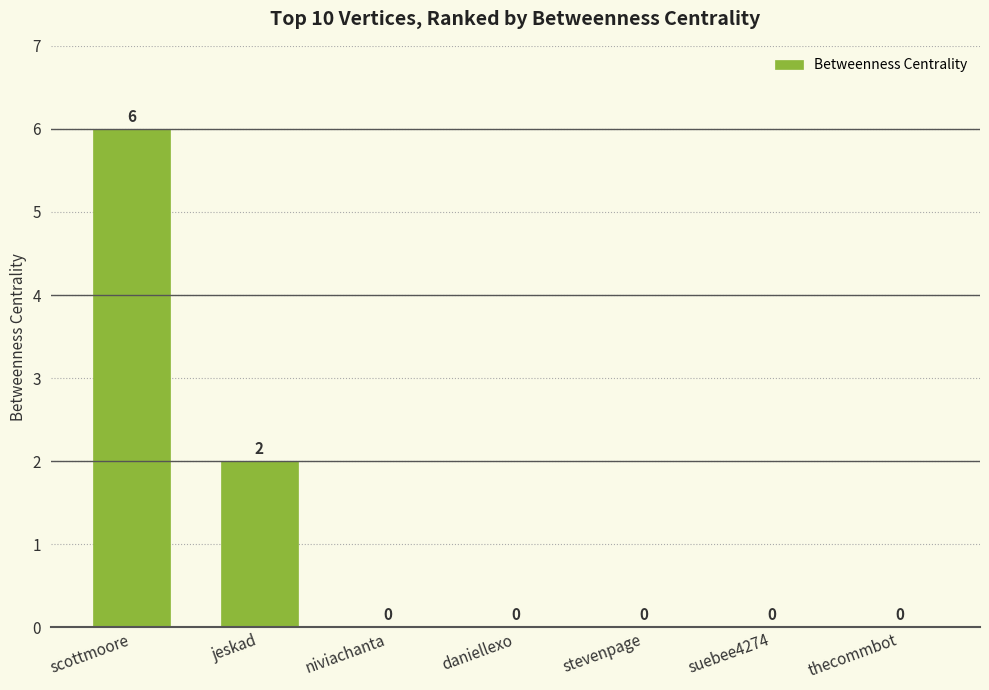

What is the change in value from scottmoore to niviachanta?

-6